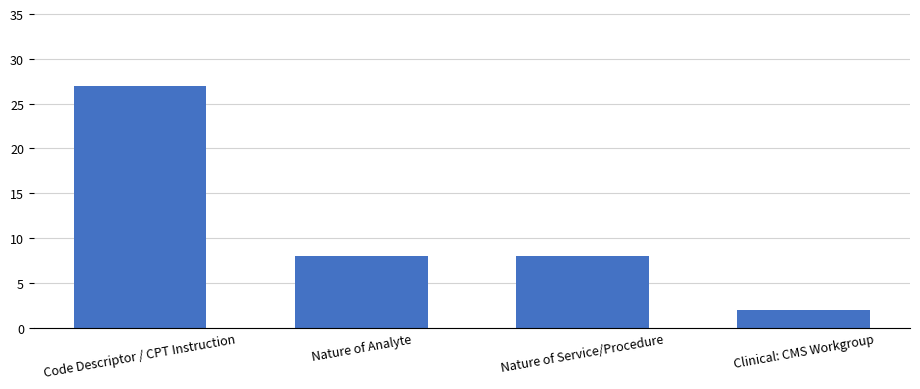

How many bars are there in total?

4